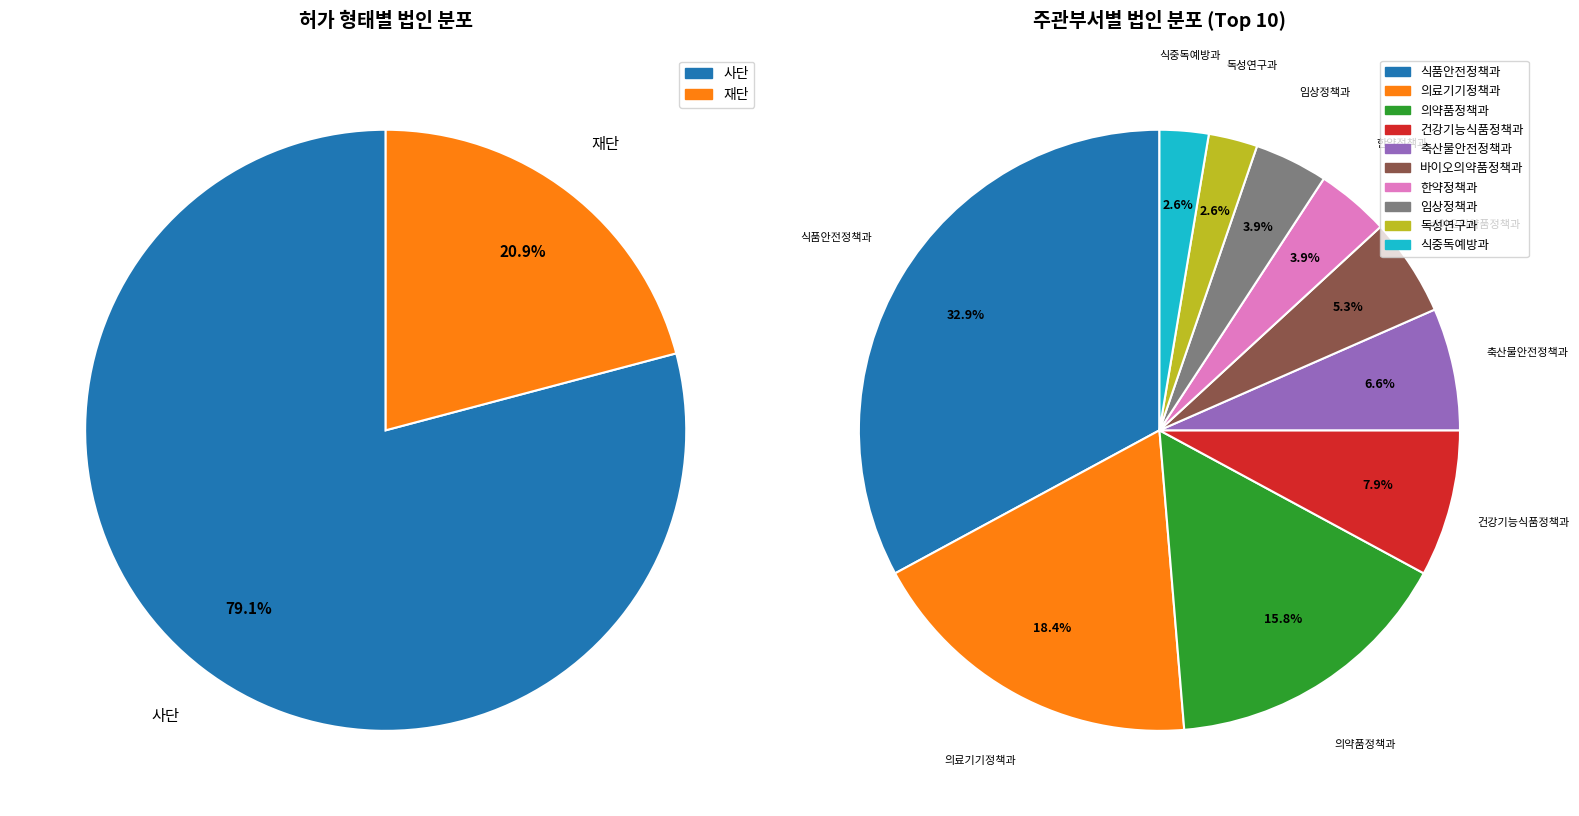

Approximately how many times larger is the value at 재단 compared to 사단?

0.3